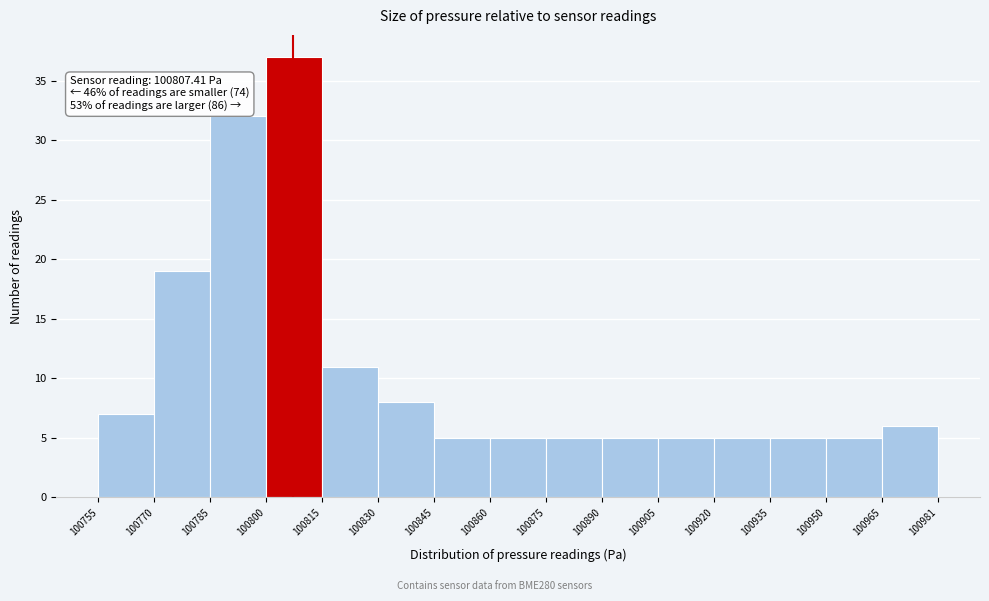

Which range on the x-axis has the tallest bar?

100800 to 100815